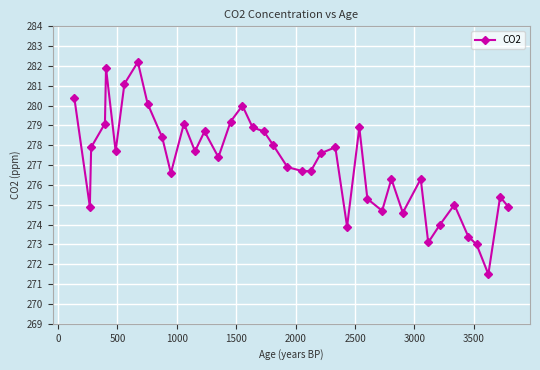

What is the smallest value displayed?

271.5